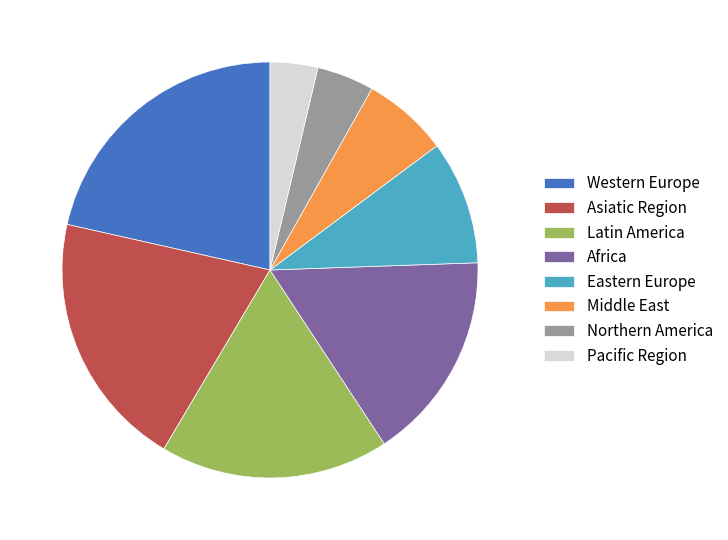

Is it true that Northern America is 16% of the pie?

False